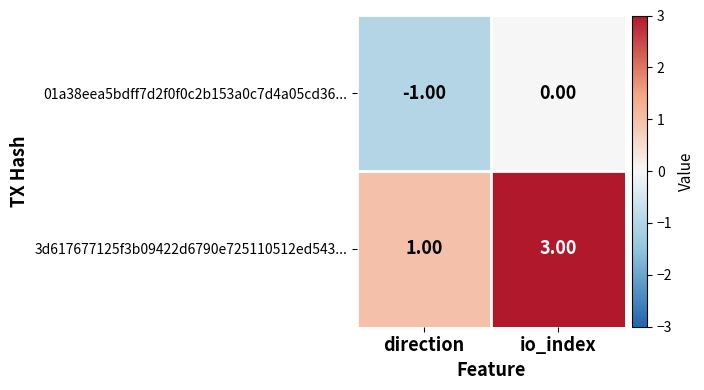

What is the sum of the 3d617677125f3b09422d6790e725110512ed543... values at direction and io_index?

4